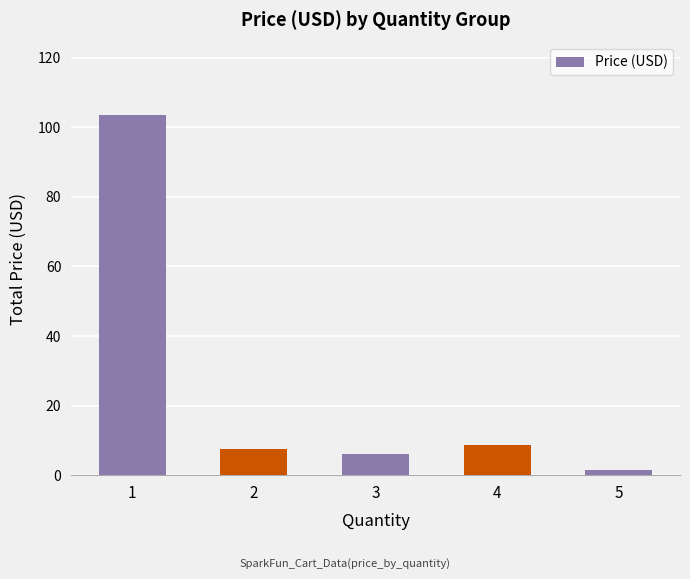

How many distinct data groups are displayed?

1